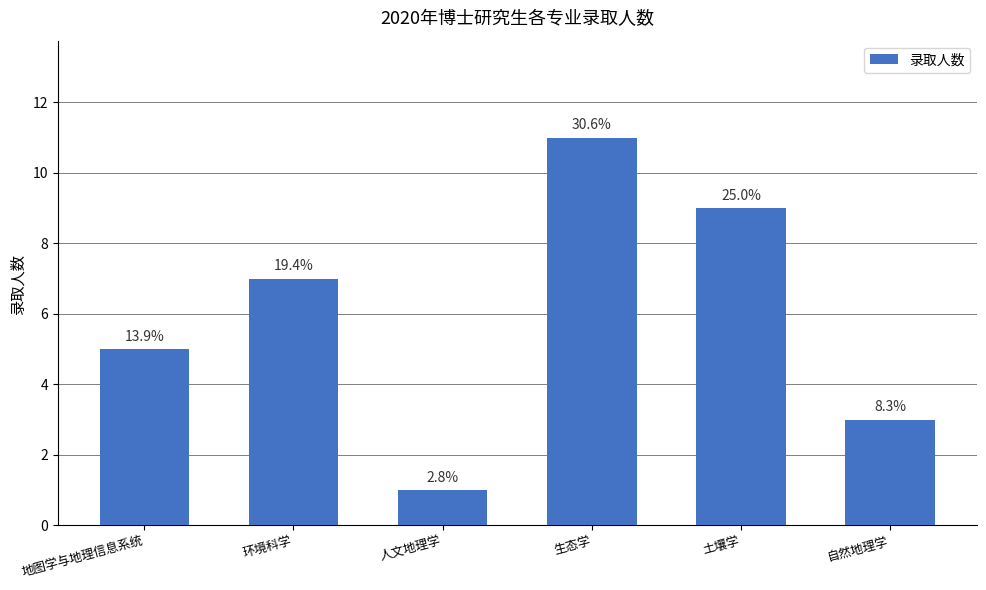

What is the value of the 5th bar from the left?

9